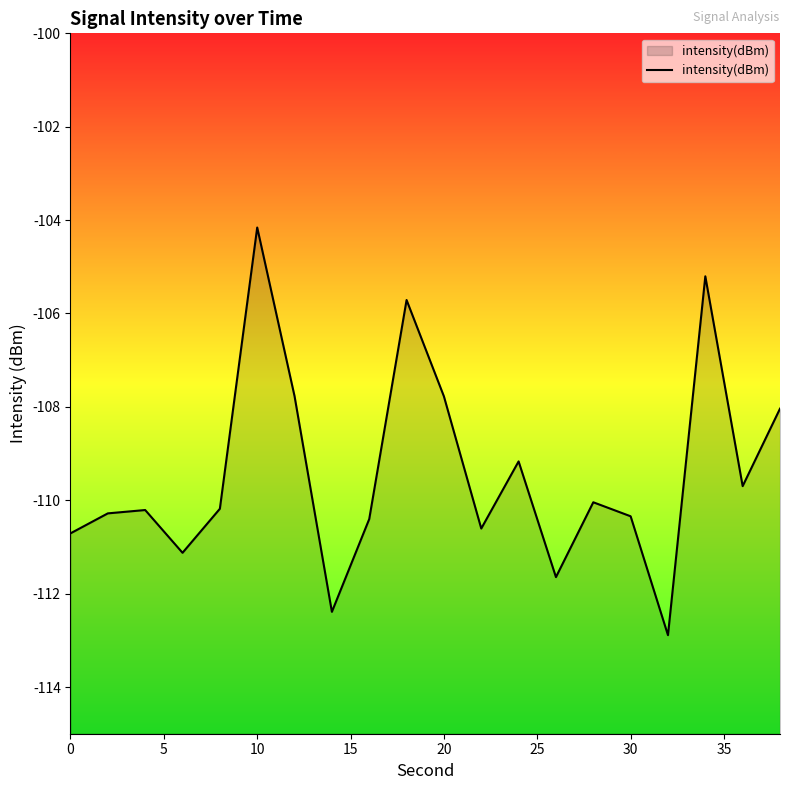

True or false: the data shows -110.3 at 30.

True